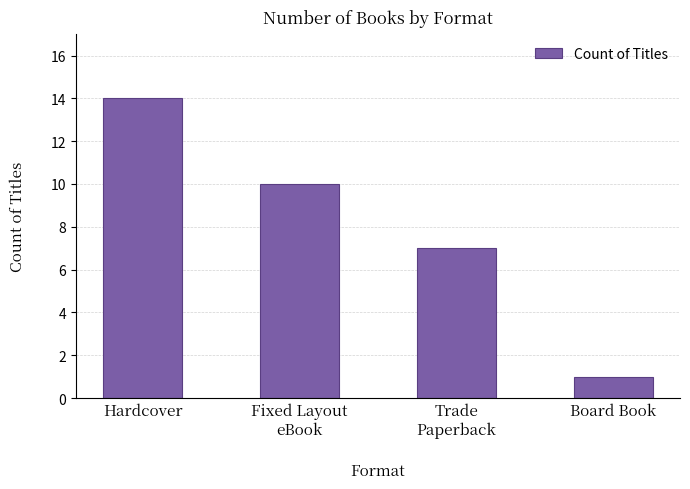

What is the difference between the second highest and second lowest values?

3